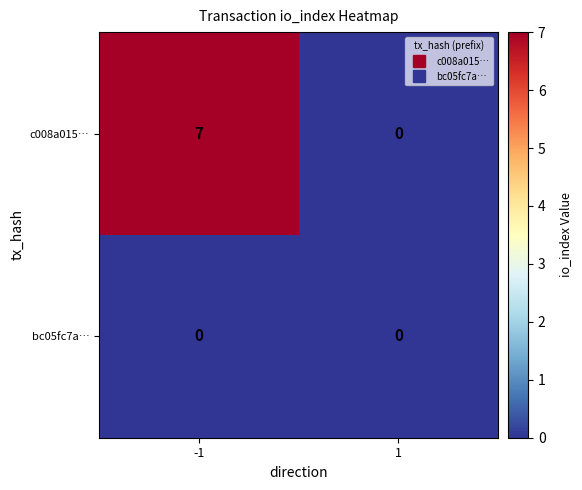

Count the number of data series in this chart.

2